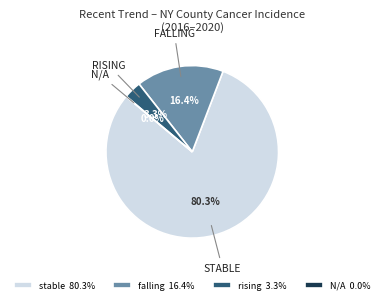

Which slice is the largest?

stable